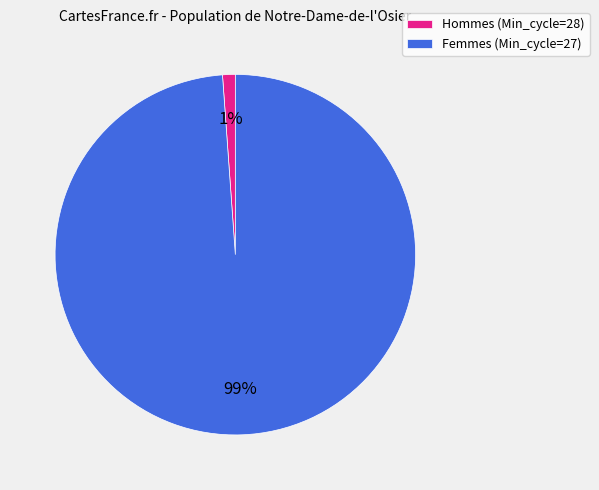

What percentage is the Hommes (Min_cycle=28) slice, to the nearest percent?

1%